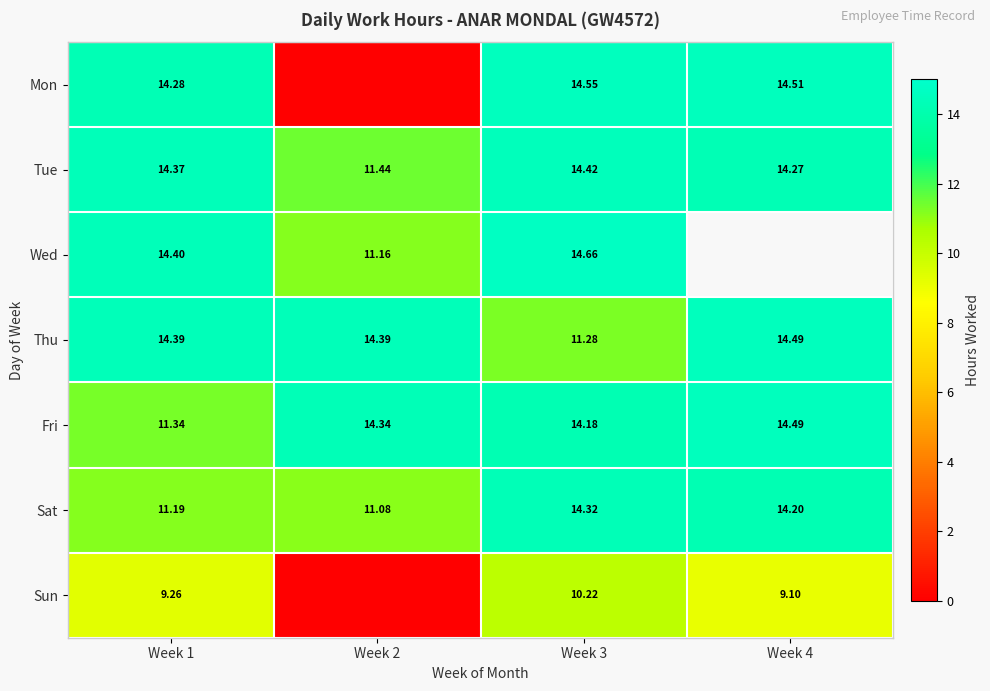

At how many categories does at least one series exceed 14?

4